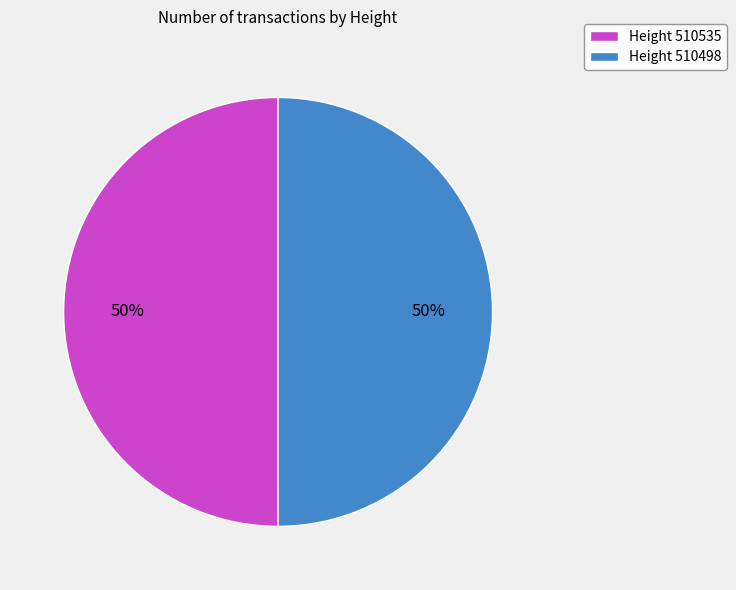

True or false: Height 510535 accounts for 50% of the total.

True